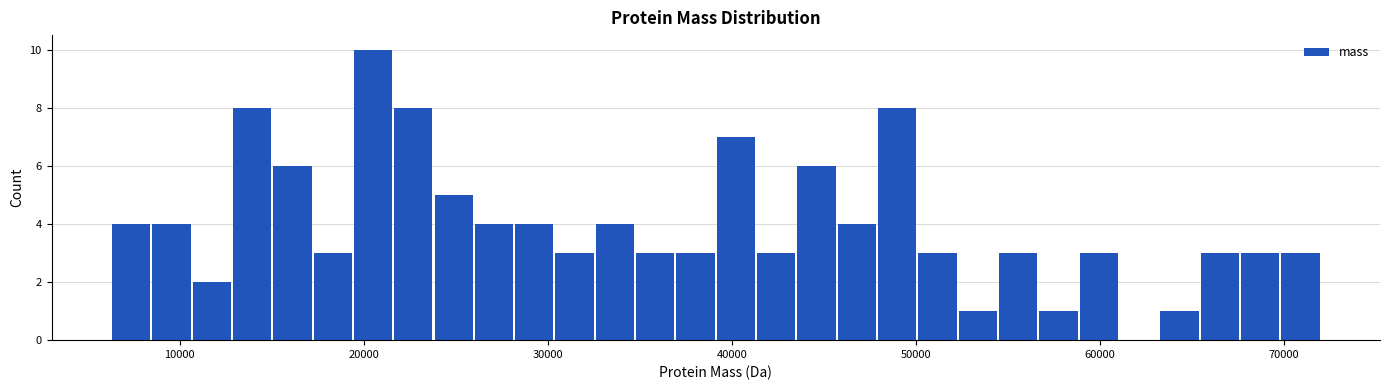

Around what value on the x-axis is the tallest bar? Give the approximate position of its centre, as read against the axis.

21000